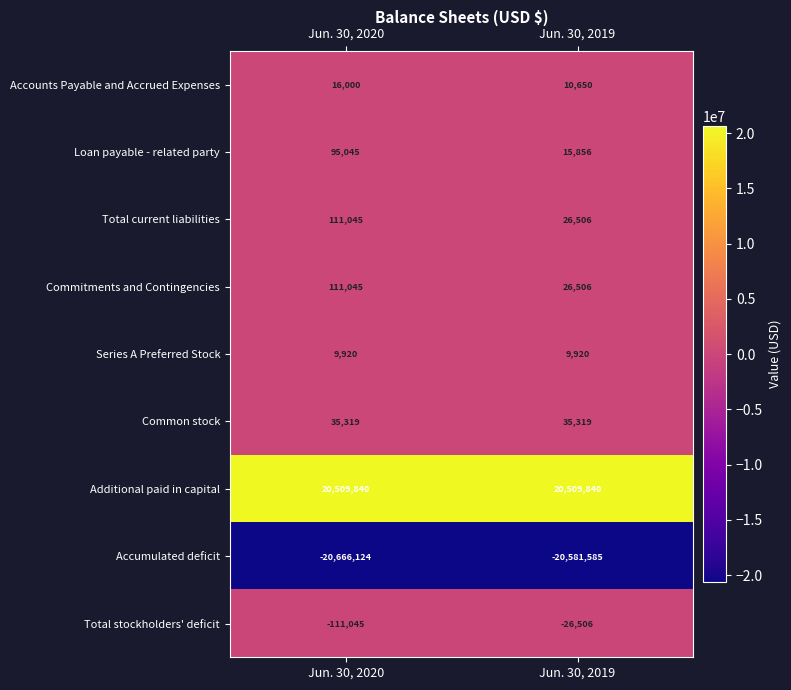

Reading left to right, transcribe all the data shown in this chart.

Accounts Payable and Accrued Expenses: Jun. 30, 2020=16000	Jun. 30, 2019=10650
Loan payable - related party: Jun. 30, 2020=95045	Jun. 30, 2019=15856
Total current liabilities: Jun. 30, 2020=111045	Jun. 30, 2019=26506
Commitments and Contingencies: Jun. 30, 2020=111045	Jun. 30, 2019=26506
Series A Preferred Stock: Jun. 30, 2020=9920	Jun. 30, 2019=9920
Common stock: Jun. 30, 2020=35319	Jun. 30, 2019=35319
Additional paid in capital: Jun. 30, 2020=20509840	Jun. 30, 2019=20509840
Accumulated deficit: Jun. 30, 2020=-20666124	Jun. 30, 2019=-20581585
Total stockholders' deficit: Jun. 30, 2020=-111045	Jun. 30, 2019=-26506